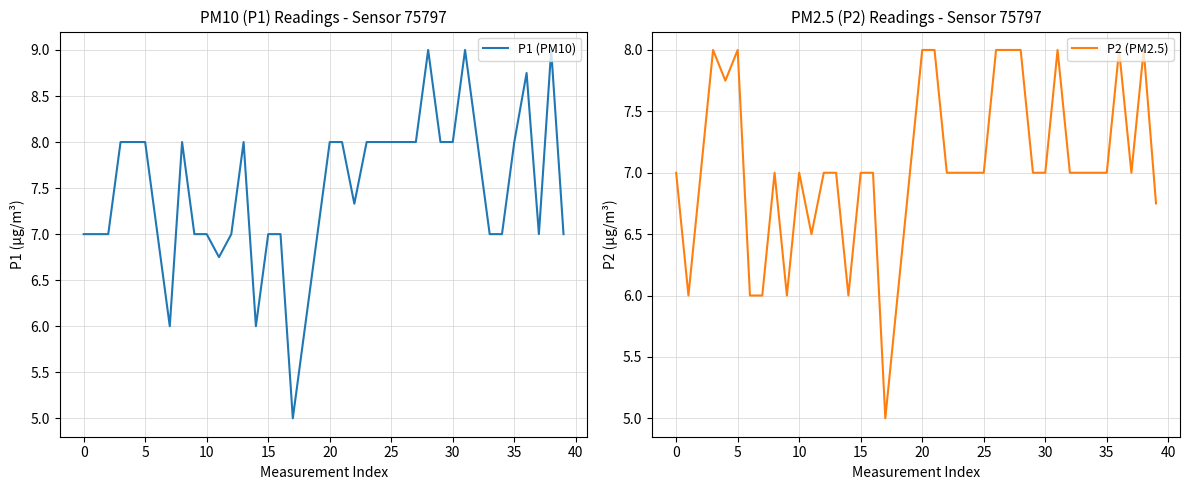

How many data points in P1 (PM10) are less than 8?

20